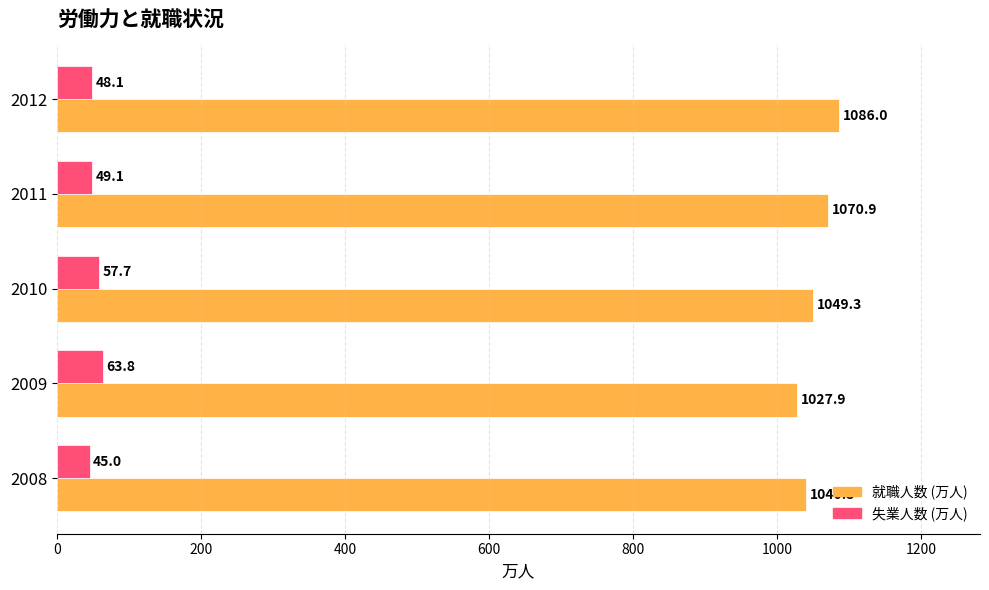

What is the difference between the 失業人数 (万人) values at 2010 and 2008?

12.7